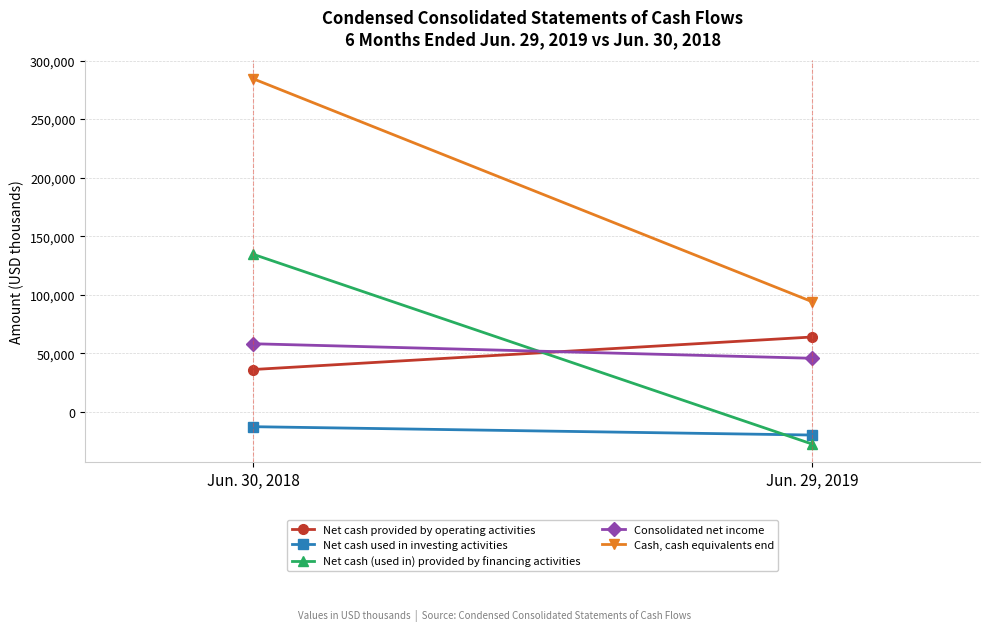

At which category is the sum across all series the highest?

Jun. 30, 2018